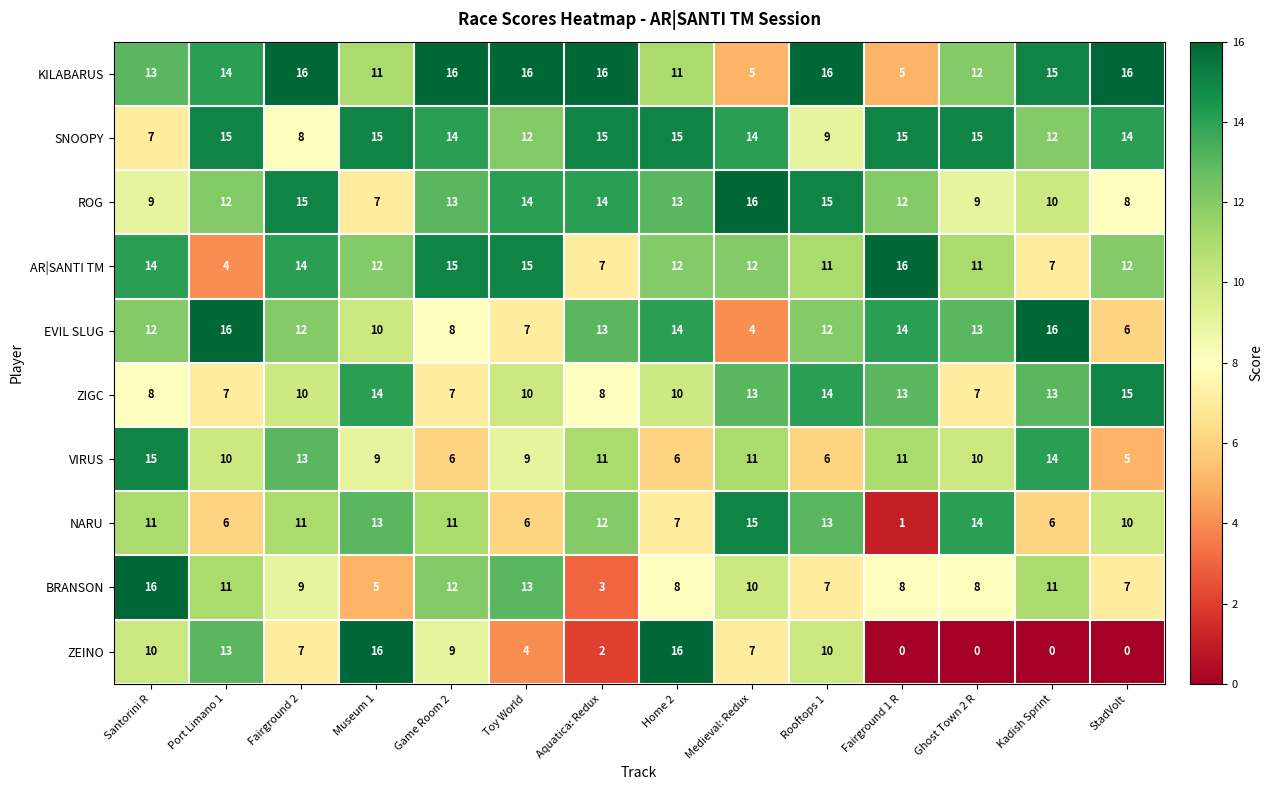

What is the difference between the maximum and minimum values in the KILABARUS series?

11